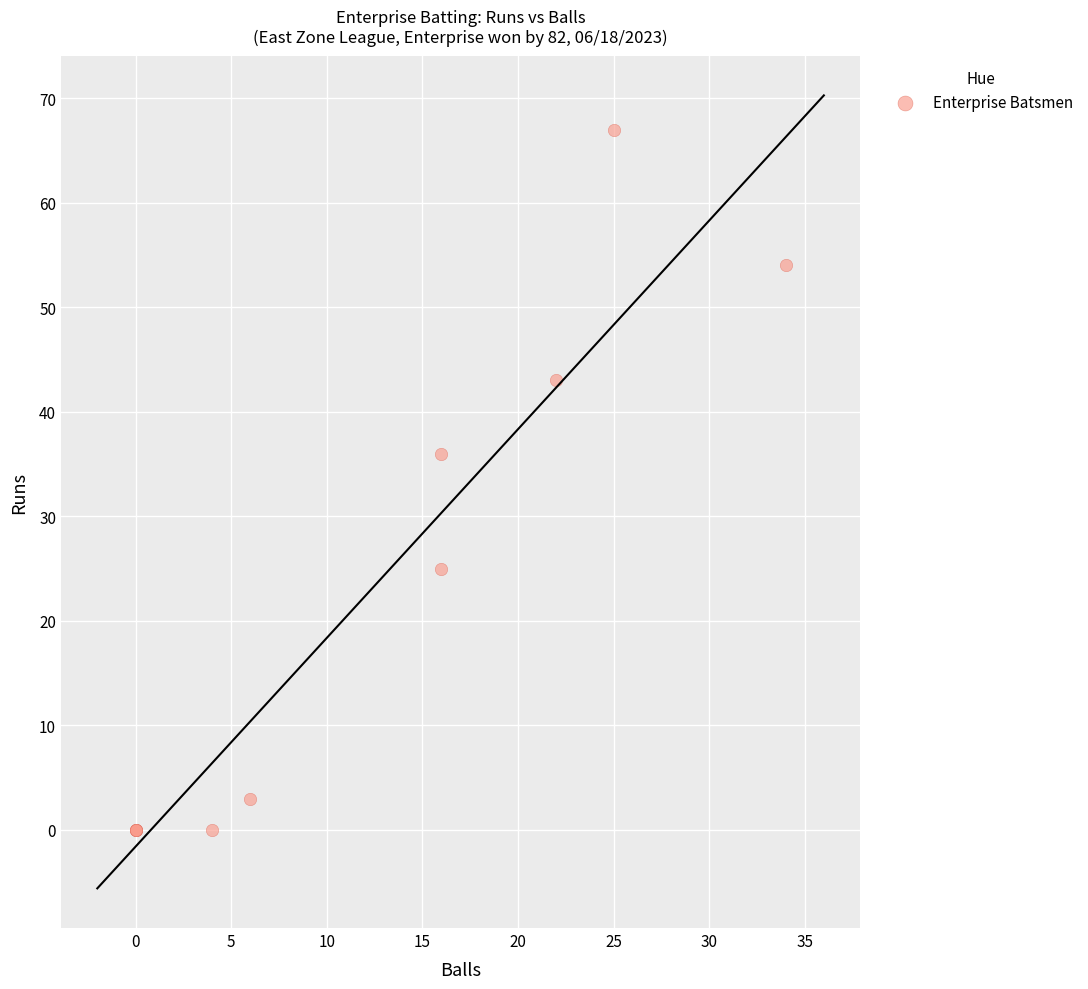

What Y value in the scatter plot is closest to 33?

36